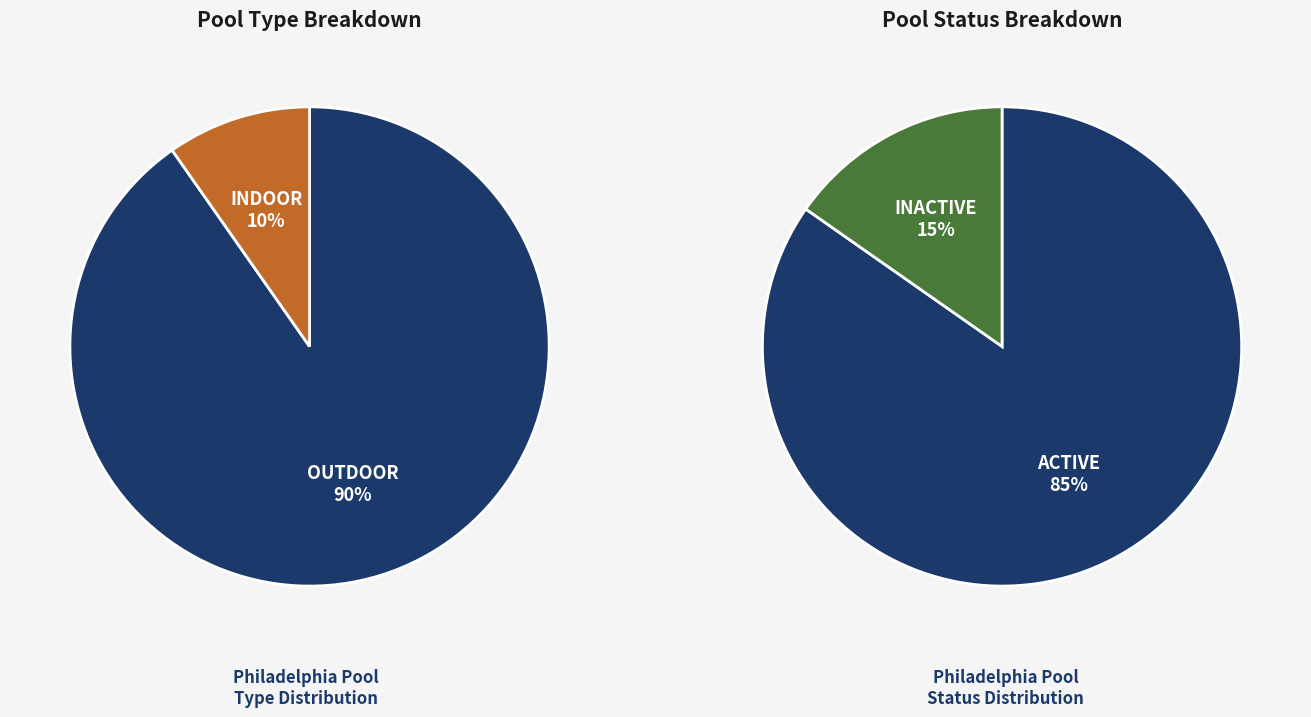

What is the smallest slice in the pie chart?

INDOOR